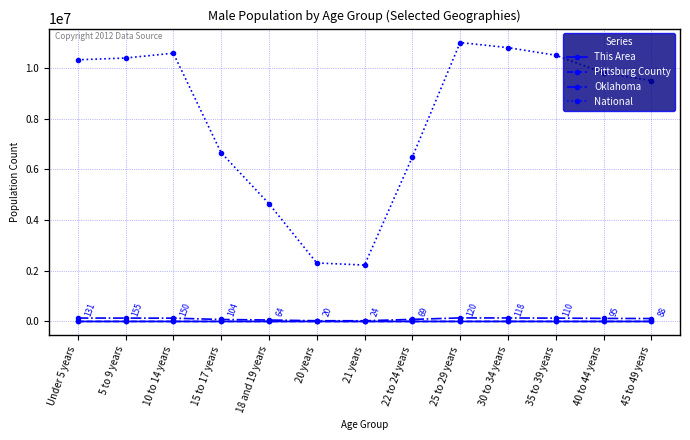

What are all the series names shown in the legend?

This Area, Pittsburg County, Oklahoma, National